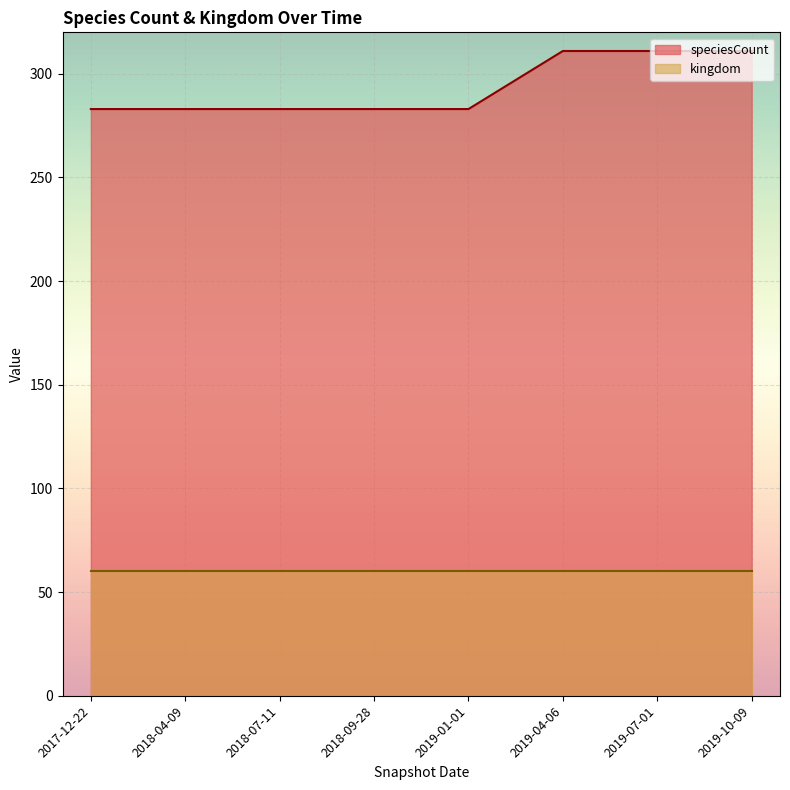

Which category has the lowest value in the kingdom series?

2019-10-09